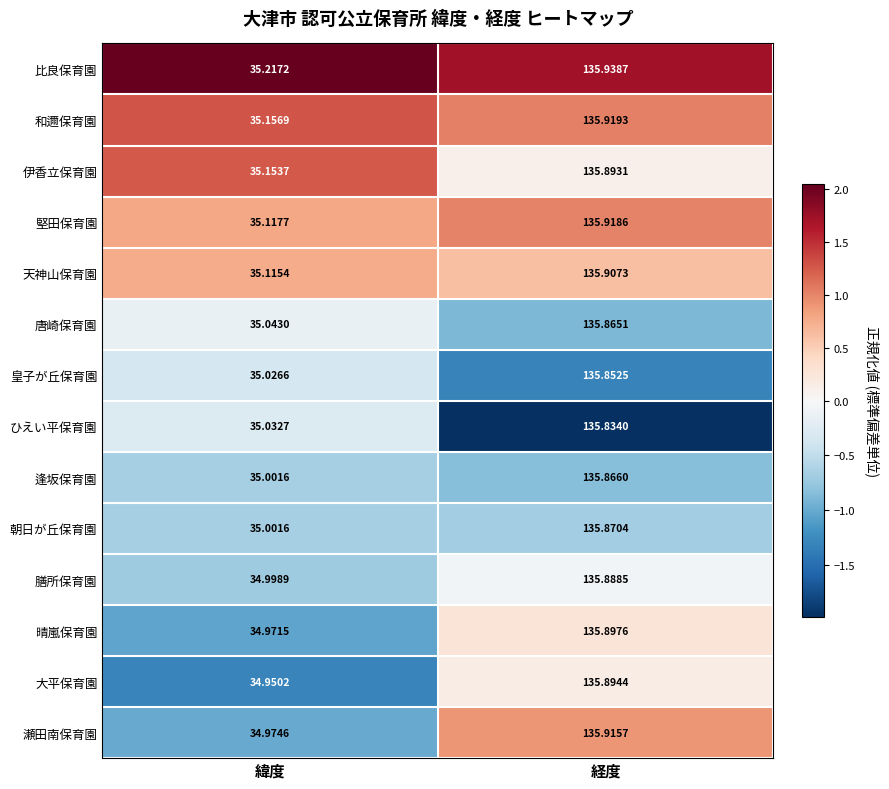

Where is 比良保育園 nearest to the value 85?

緯度